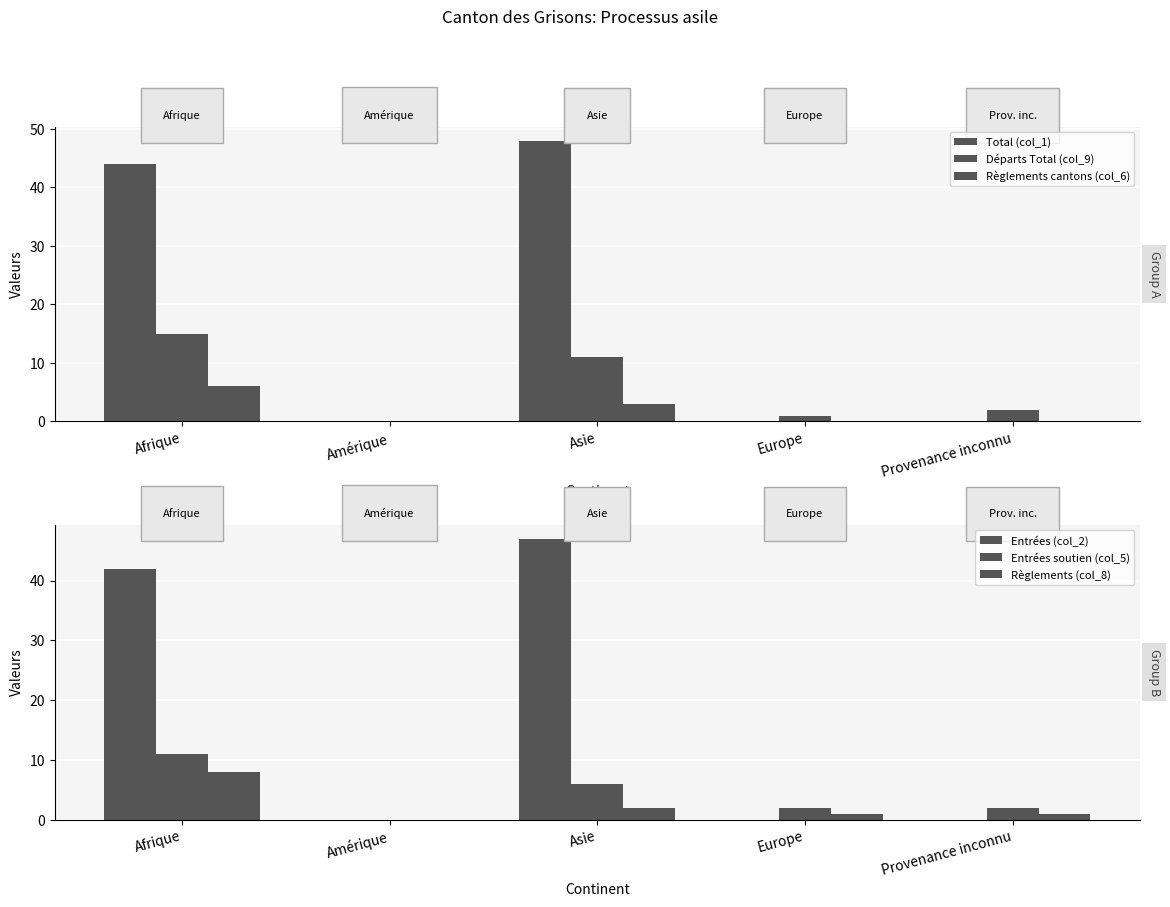

Reading right to left, list all the values displayed in this chart.

Total (col_1): 0	0	48	0	44
Départs Total (col_9): 2	1	11	0	15
Règlements cantons (col_6): 0	0	3	0	6
Entrées (col_2): 0	0	47	0	42
Entrées soutien (col_5): 2	2	6	0	11
Règlements (col_8): 1	1	2	0	8